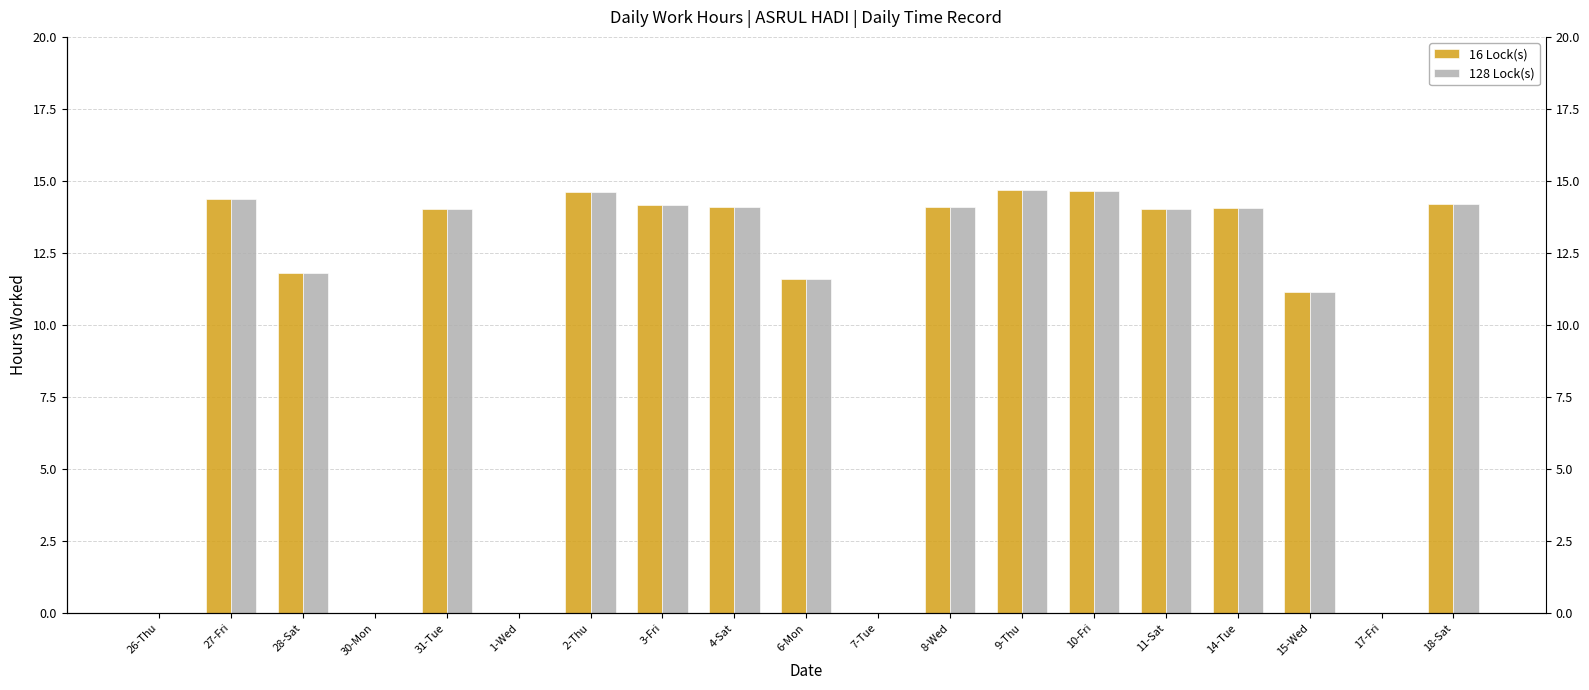

At how many categories does at least one series exceed 9?

14